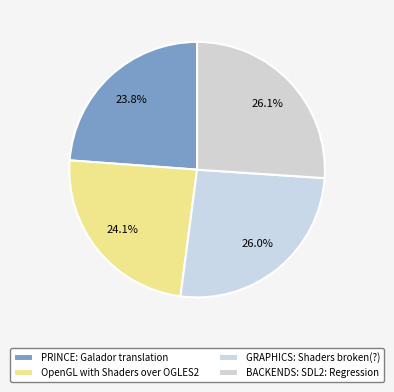

What is the ratio of the value at GRAPHICS: Shaders broken(?) to the value at PRINCE: Galador translation?

1.1